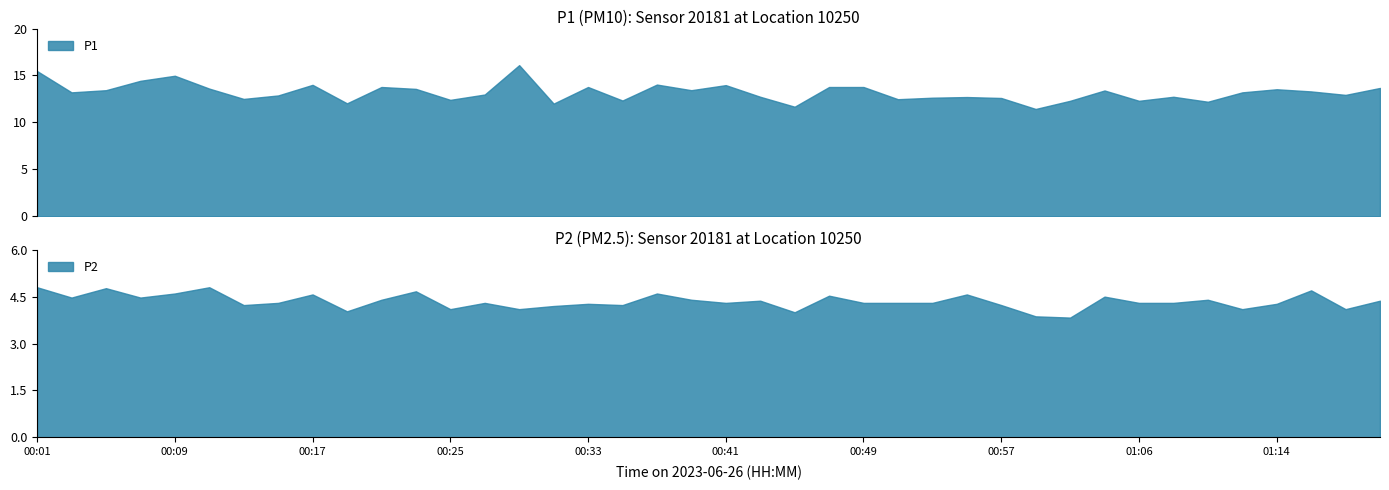

Reading right to left, transcribe all the data shown in this chart.

P1: 01:20=13.7	01:18=12.9	01:16=13.3	01:14=13.5	01:12=13.2	01:10=12.2	01:08=12.7	01:06=12.3	01:04=13.4	01:02=12.3	01:00=11.4	00:57=12.6	00:55=12.7	00:53=12.6	00:51=12.5	00:49=13.8	00:47=13.8	00:45=11.7	00:43=12.7	00:41=14.0	00:39=13.4	00:37=14.0	00:35=12.3	00:33=13.8	00:31=12.0	00:29=16.1	00:27=13.0	00:25=12.4	00:23=13.6	00:21=13.8	00:19=12.0	00:17=14.0	00:15=12.9	00:13=12.5	00:11=13.6	00:09=15.0	00:07=14.4	00:05=13.4	00:03=13.2	00:01=15.5
P2: 01:20=4.4	01:18=4.1	01:16=4.7	01:14=4.3	01:12=4.1	01:10=4.4	01:08=4.3	01:06=4.3	01:04=4.5	01:02=3.8	01:00=3.9	00:57=4.2	00:55=4.6	00:53=4.3	00:51=4.3	00:49=4.3	00:47=4.5	00:45=4.0	00:43=4.4	00:41=4.3	00:39=4.4	00:37=4.6	00:35=4.2	00:33=4.3	00:31=4.2	00:29=4.1	00:27=4.3	00:25=4.1	00:23=4.7	00:21=4.4	00:19=4.0	00:17=4.6	00:15=4.3	00:13=4.2	00:11=4.8	00:09=4.6	00:07=4.5	00:05=4.8	00:03=4.5	00:01=4.8